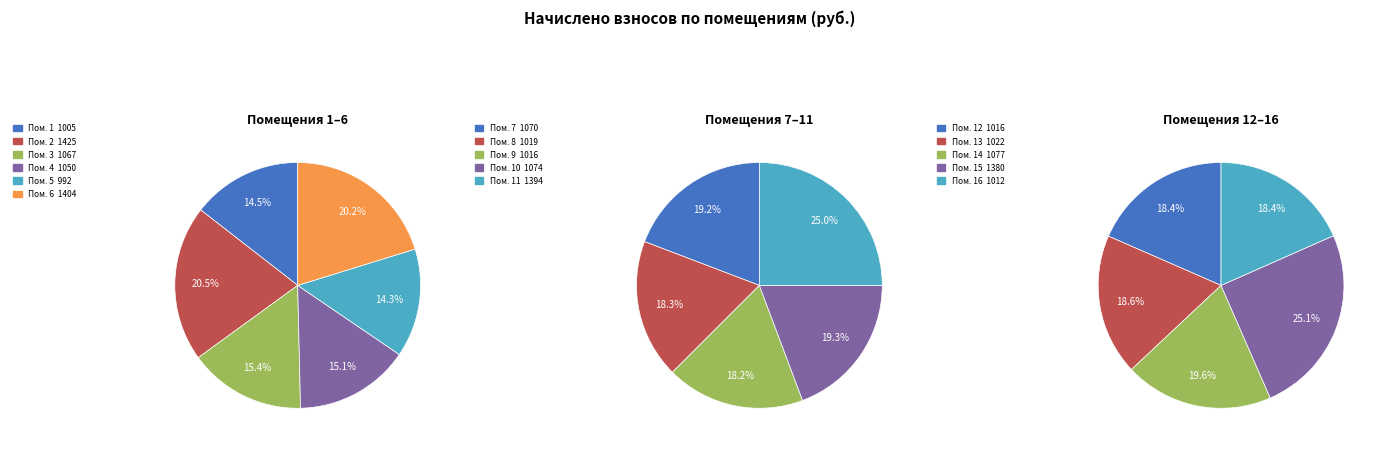

How many segments does this pie chart have?

16